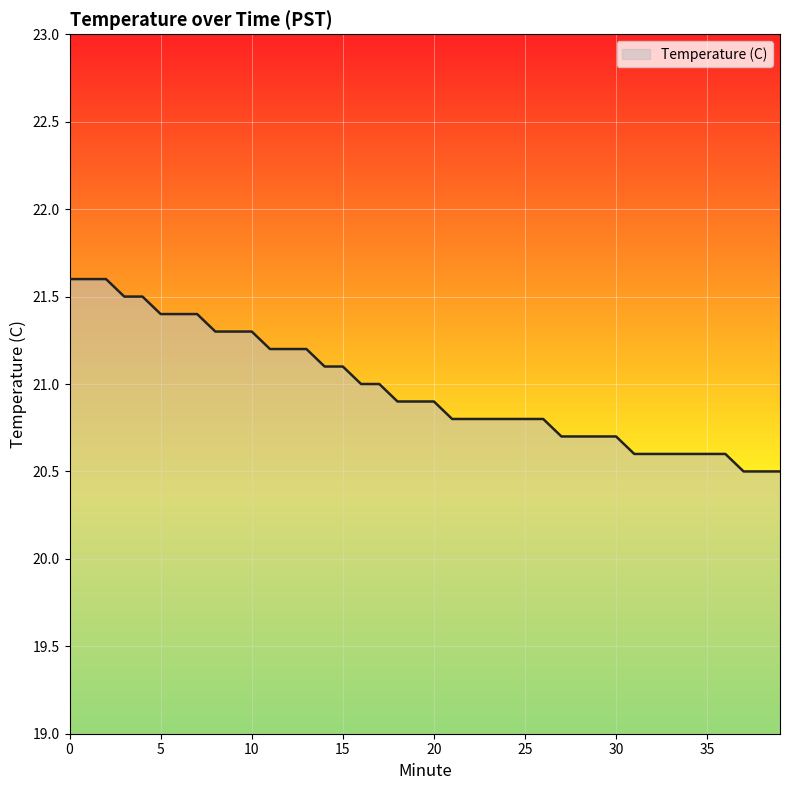

What is the difference between the maximum and minimum values?

1.1